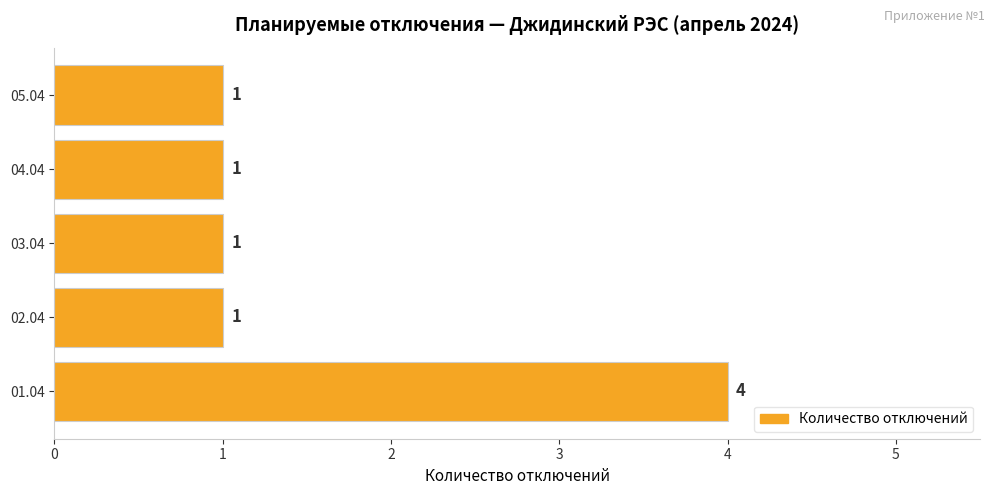

Count the values in the range 1 to 2.

4